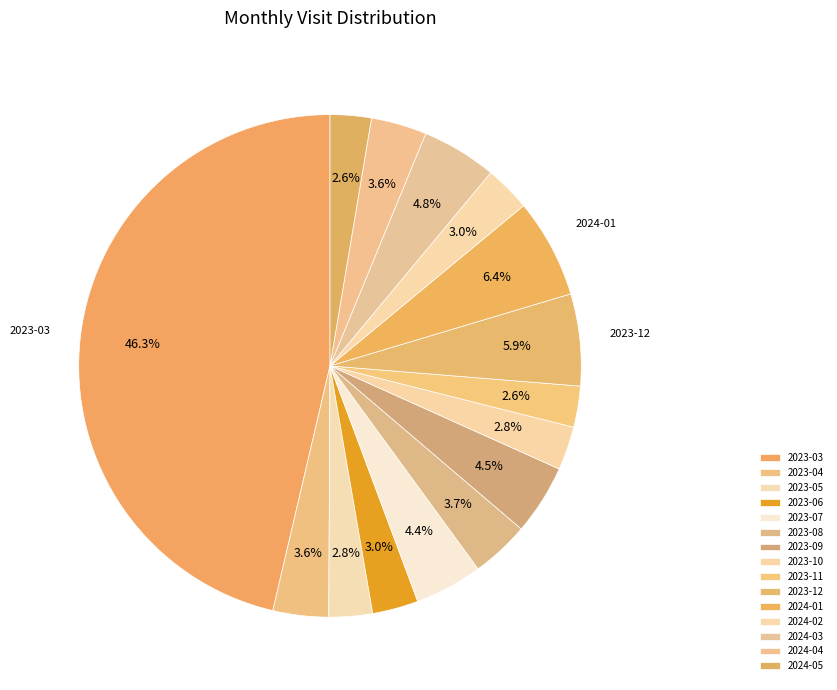

Approximately how many times larger is the value at 2023-07 compared to 2023-06?

1.5